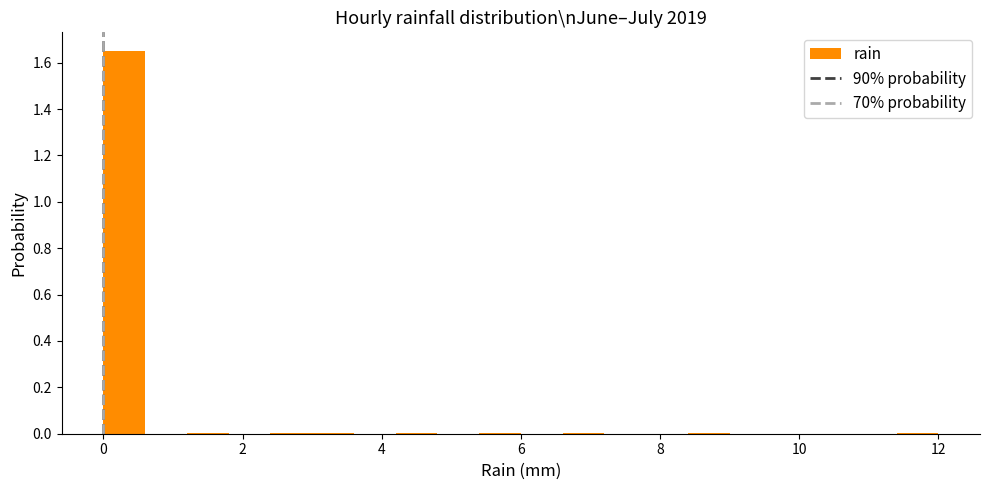

Read against the x-axis, roughly where is the centre of the tallest bar?

0.4